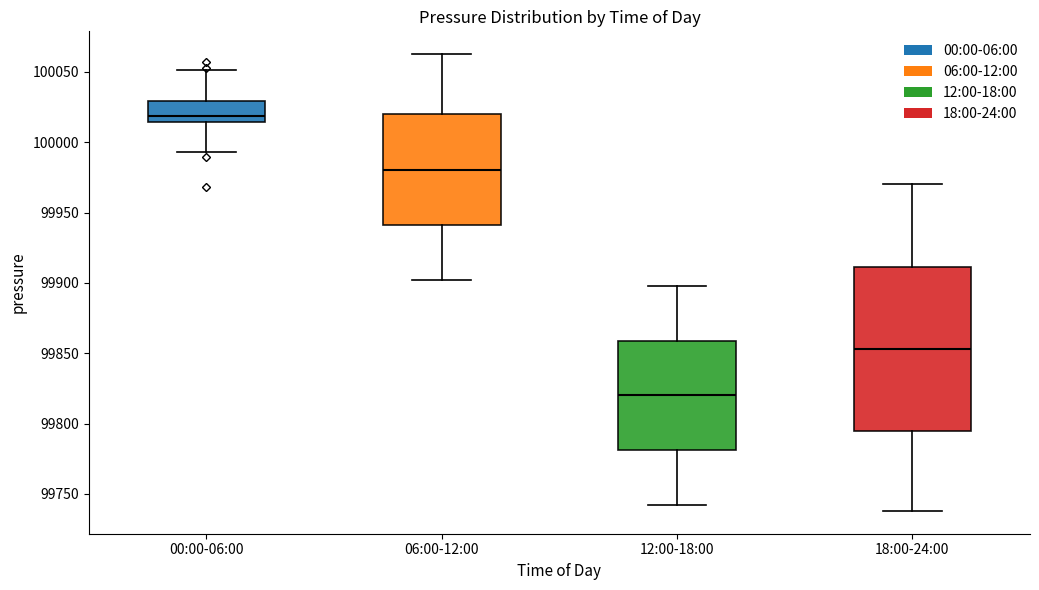

Reading left to right, read every box against the y-axis: the position of its median line, the range the box covers, and the ends of its whiskers. The values are not printed on the chart, so give them approximately, as read against the axis.

00:00-06:00: median 100020, box 100015 to 100030, whiskers 99995 to 100050
06:00-12:00: median 99980, box 99940 to 100020, whiskers 99900 to 100065
12:00-18:00: median 99820, box 99780 to 99860, whiskers 99740 to 99900
18:00-24:00: median 99855, box 99795 to 99910, whiskers 99740 to 99970